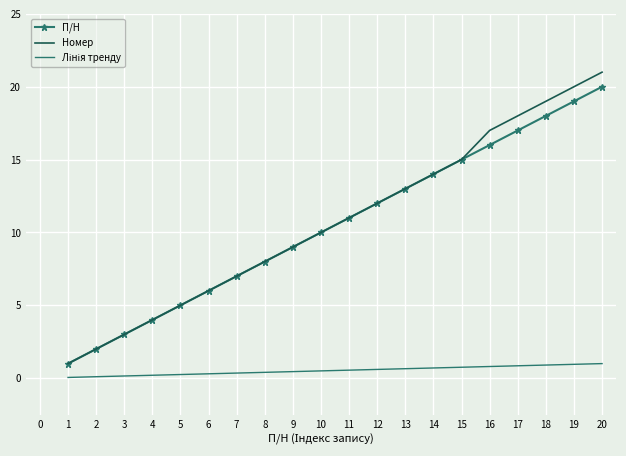

What is the maximum value for П/Н?

20.0